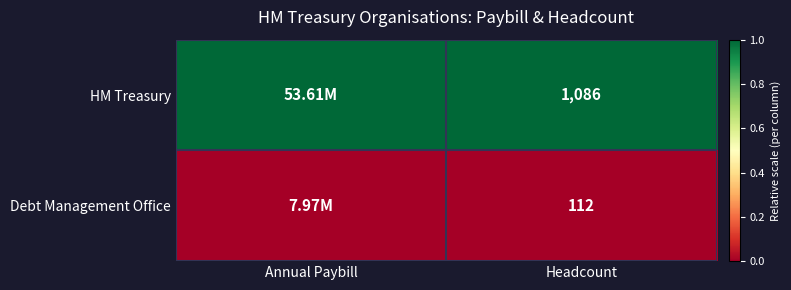

At how many categories does at least one series exceed 0?

2